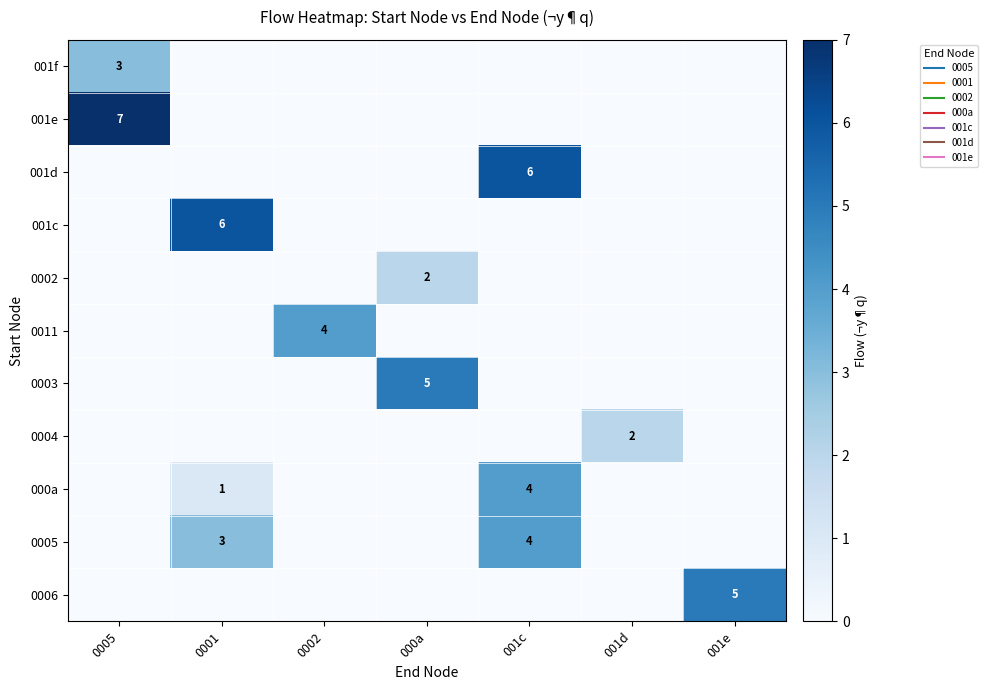

List the labels in order of 001e value, smallest first.

0001, 0002, 000a, 001c, 001d, 001e, 0005